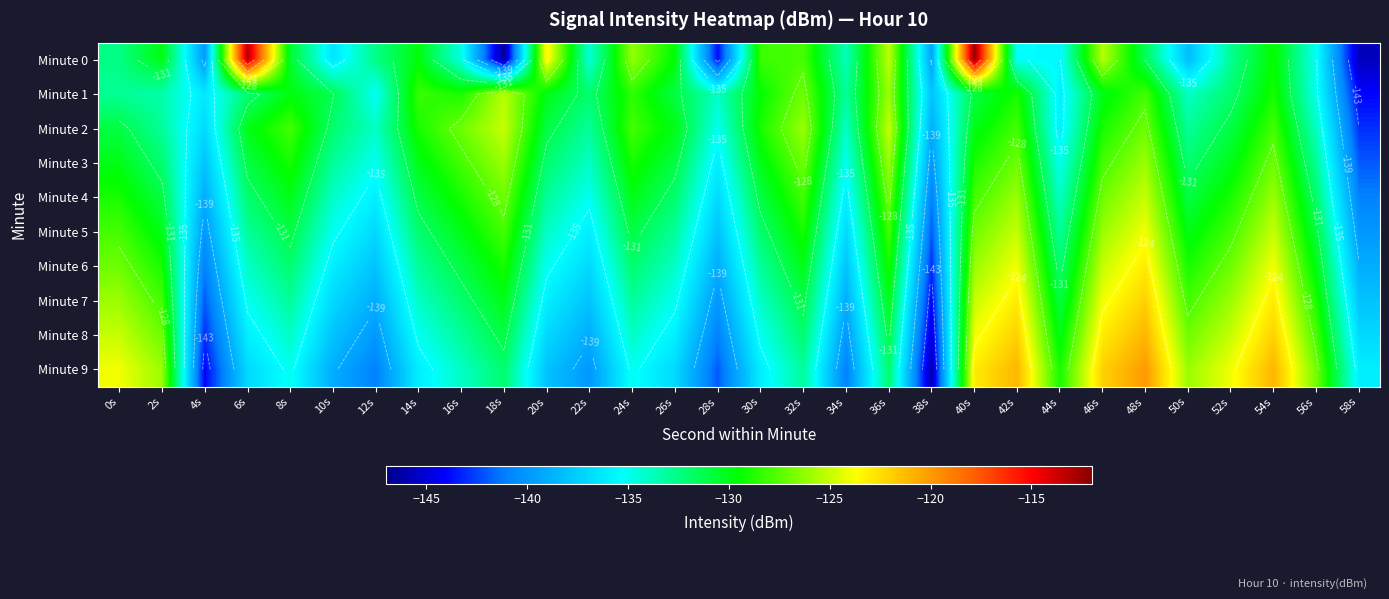

Rank the series at 20s from highest to lowest value.

Minute 0, Minute 1, Minute 2, Minute 3, Minute 4, Minute 5, Minute 6, Minute 7, Minute 8, Minute 9